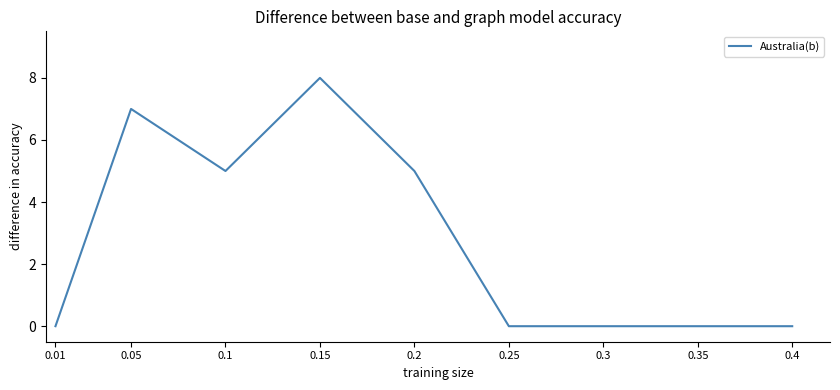

What position from the right is 0.3?

3